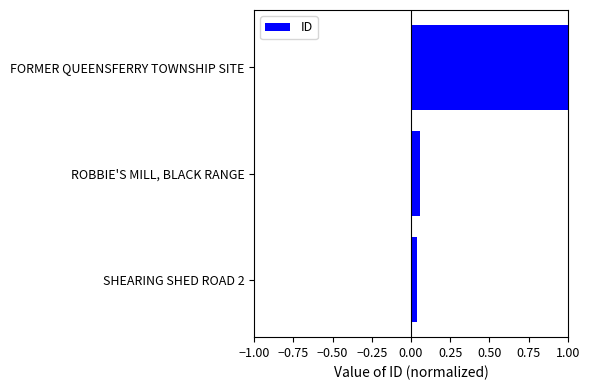

Rank the categories by value from lowest to highest.

SHEARING SHED ROAD 2, ROBBIE'S MILL, BLACK RANGE, FORMER QUEENSFERRY TOWNSHIP SITE